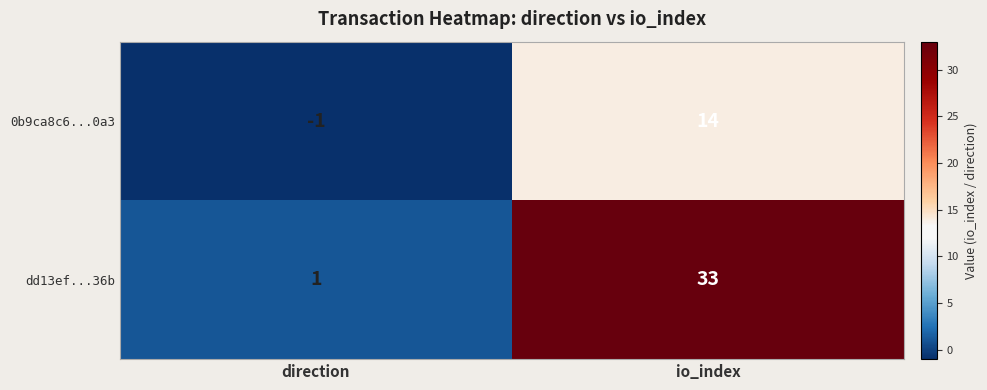

Which series changed the most between direction and io_index?

dd13ef...36b